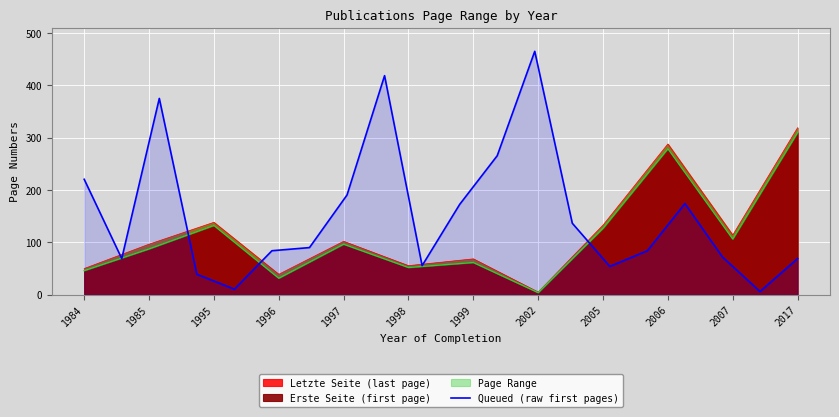

True or false: Queued (raw first pages) has a value of 220.5 at 1984.

True